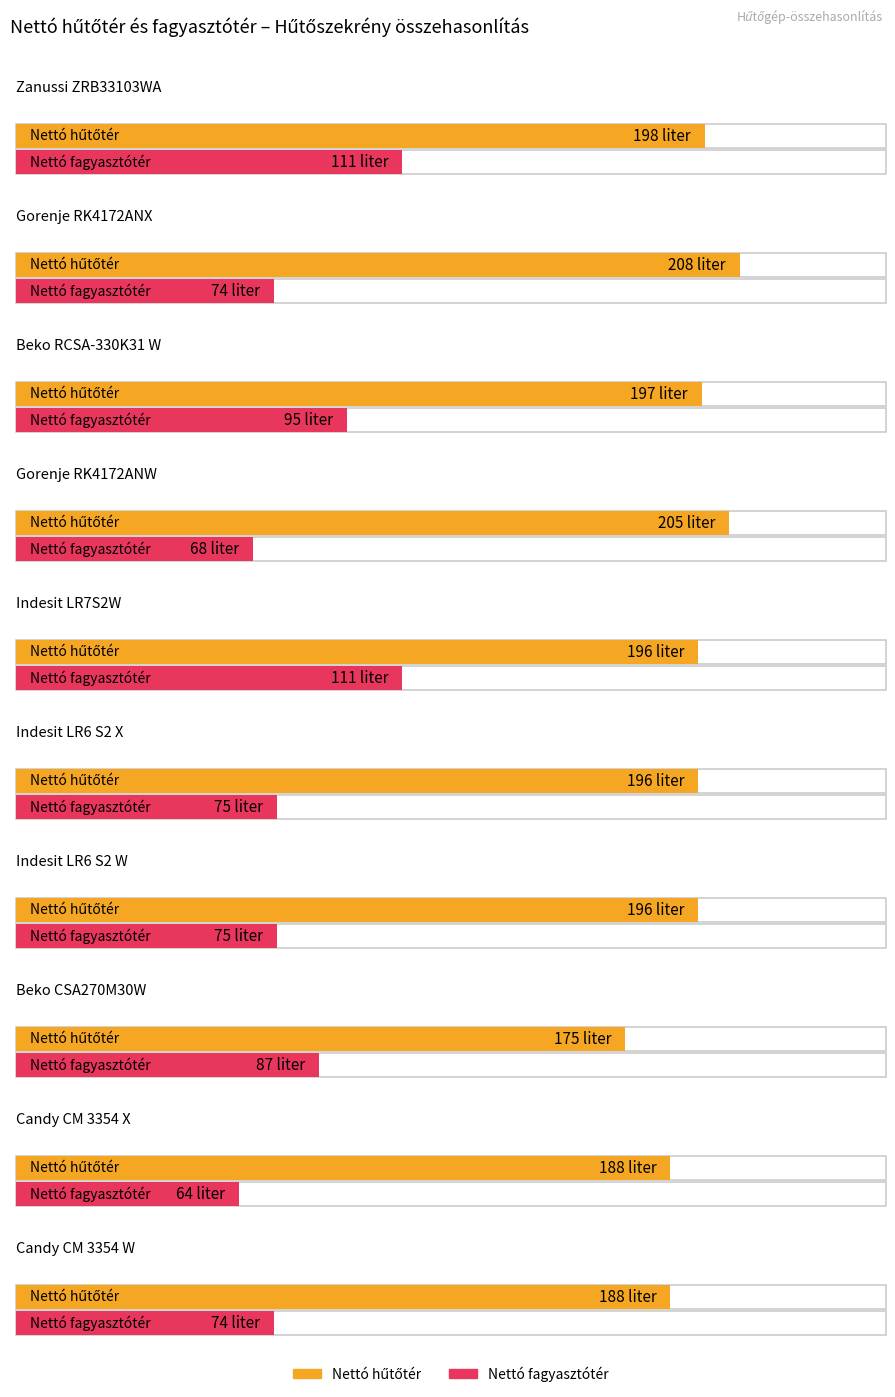

What position from the left is Beko CSA270M30W?

8